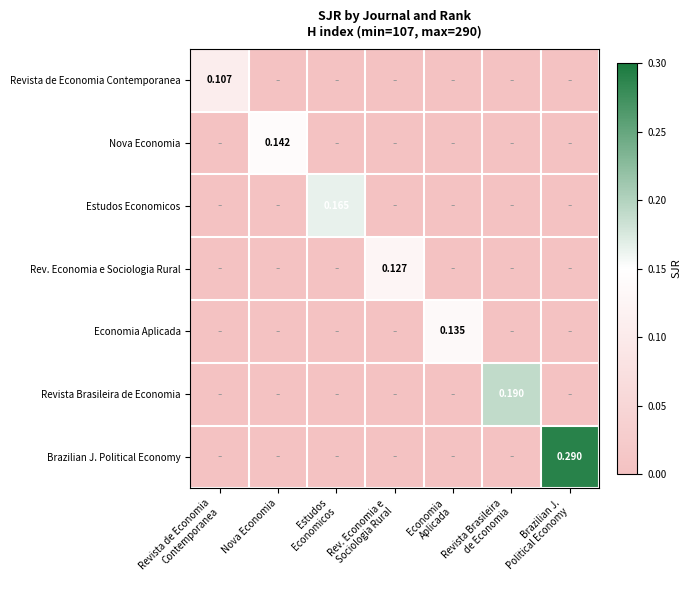

Between Economia Aplicada and Revista Brasileira de Economia, which series saw the biggest shift?

Revista Brasileira de Economia